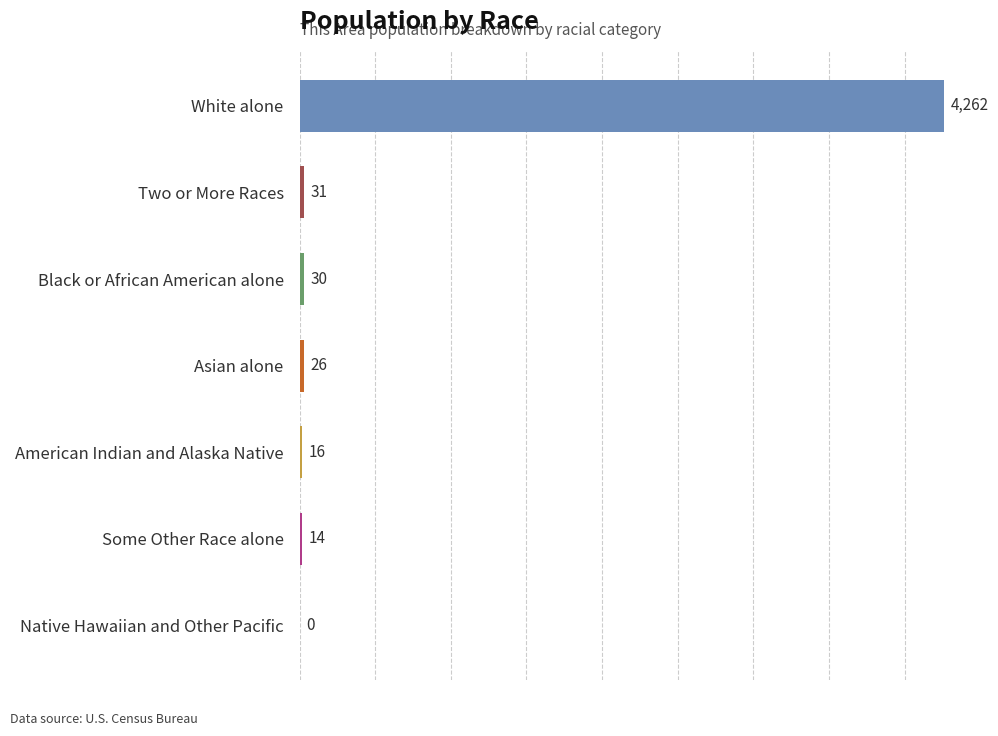

How many values are above zero?

6